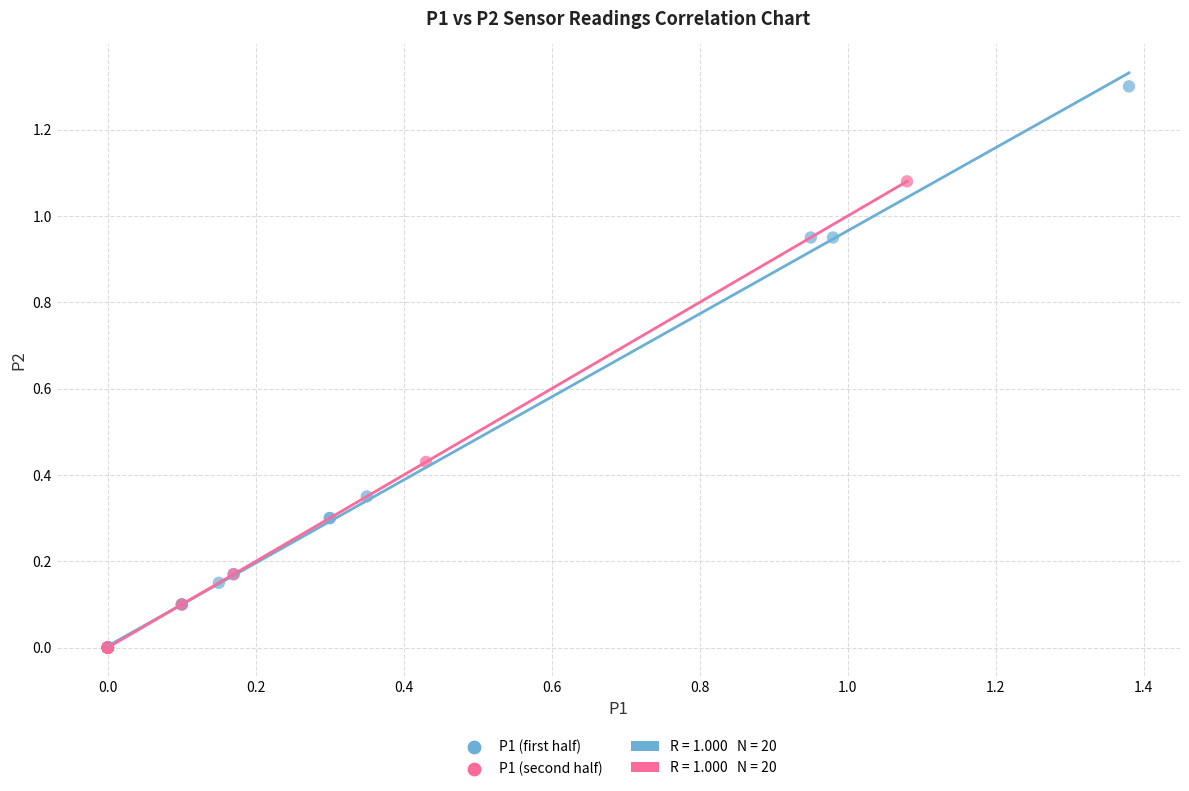

Which series has the widest spread of Y values?

P1 (first half)